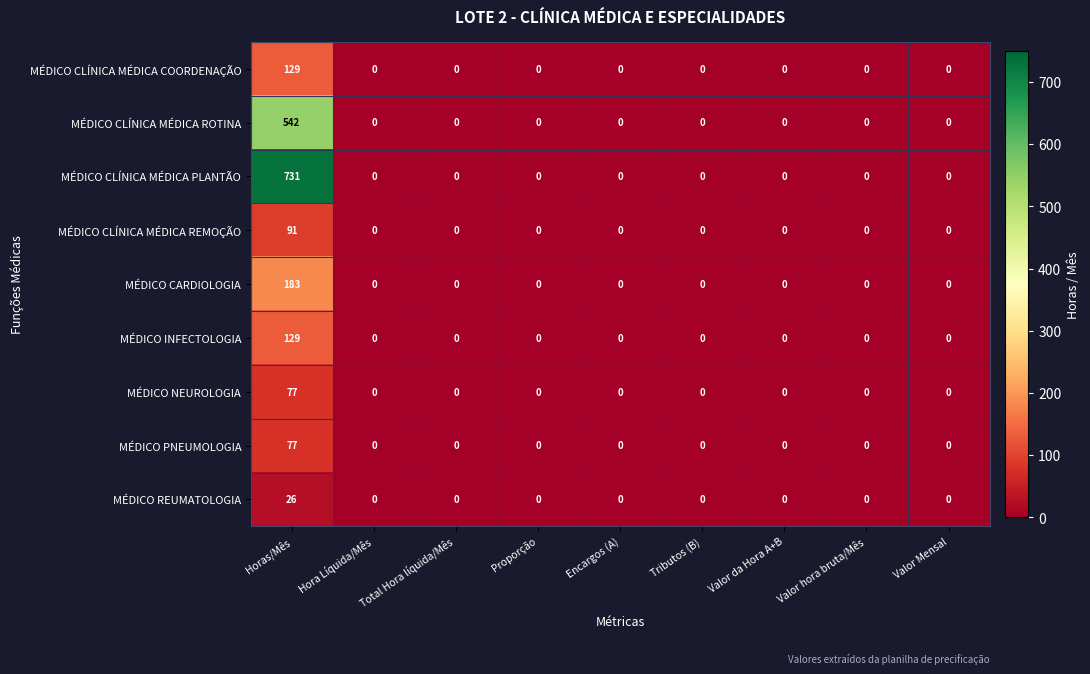

What is the sum of all MÉDICO NEUROLOGIA values?

77